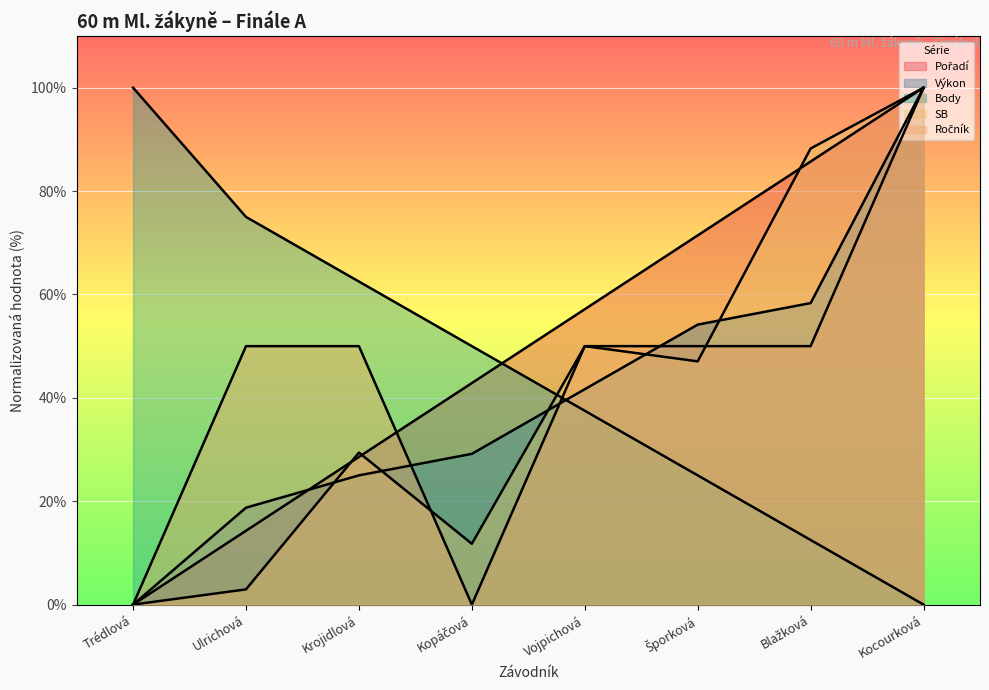

How many lines are shown in the chart?

5